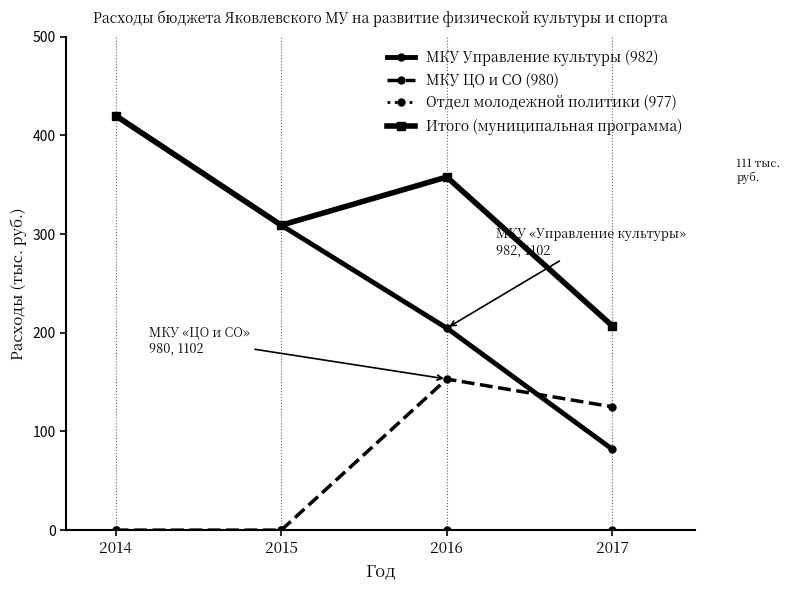

Does the chart display data point markers on the line(s)?

Yes